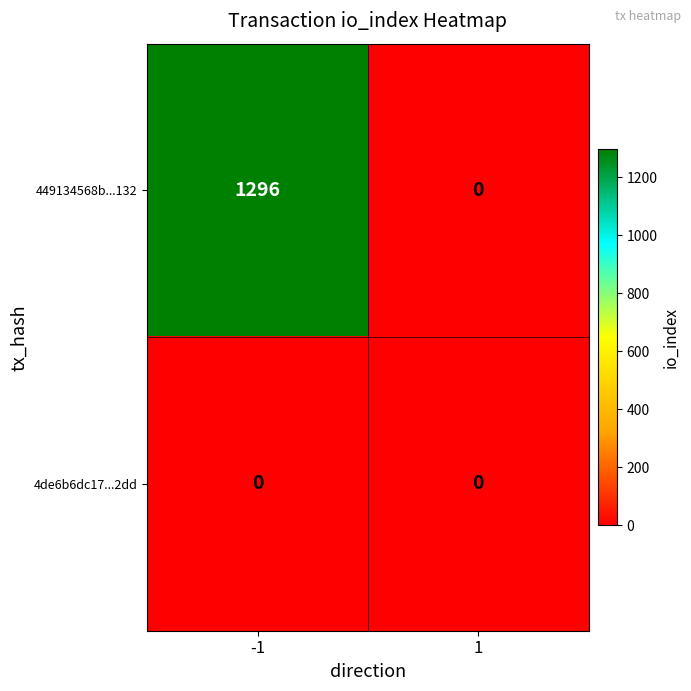

What is the sum of all 449134568b...132 values?

1296